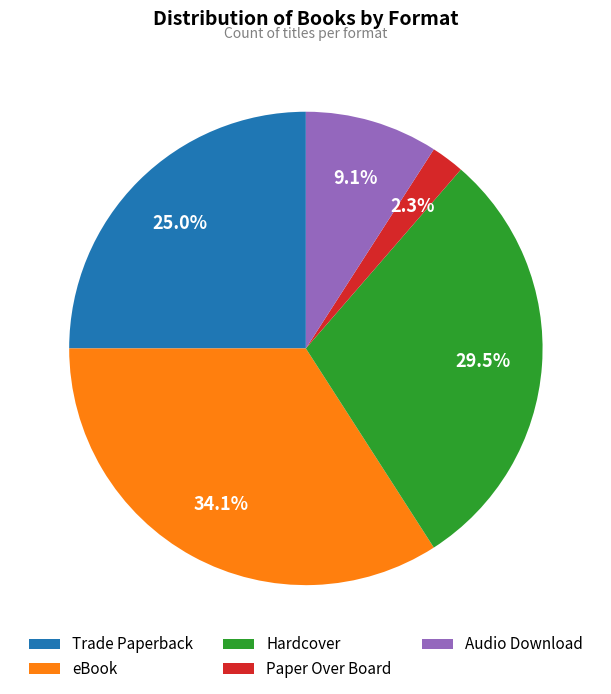

Which category has the smallest portion of the pie?

Paper Over Board